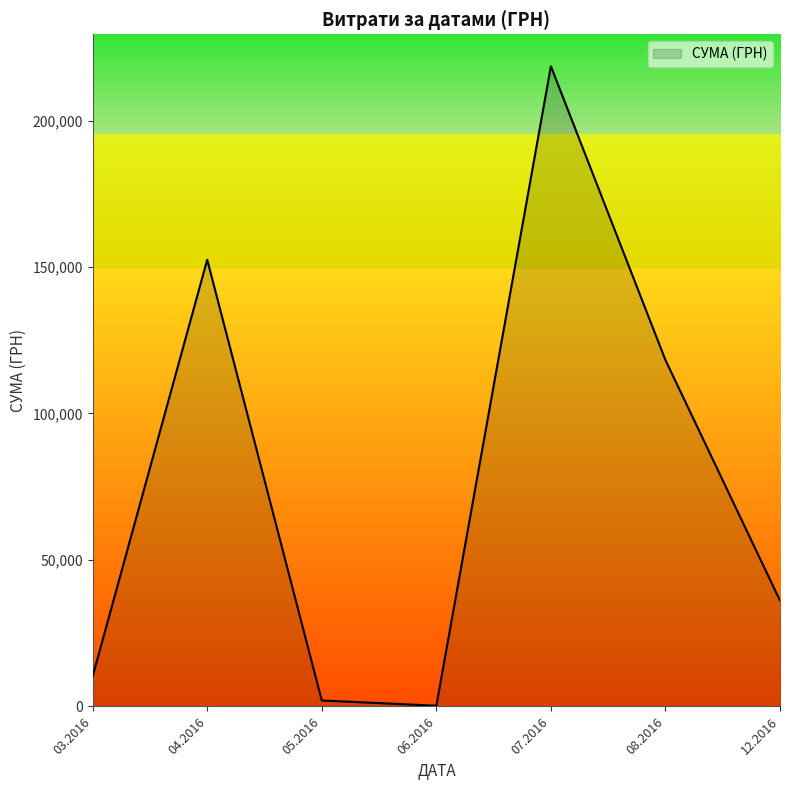

What is the difference between the values at 07.2016 and 04.2016?

66027.5